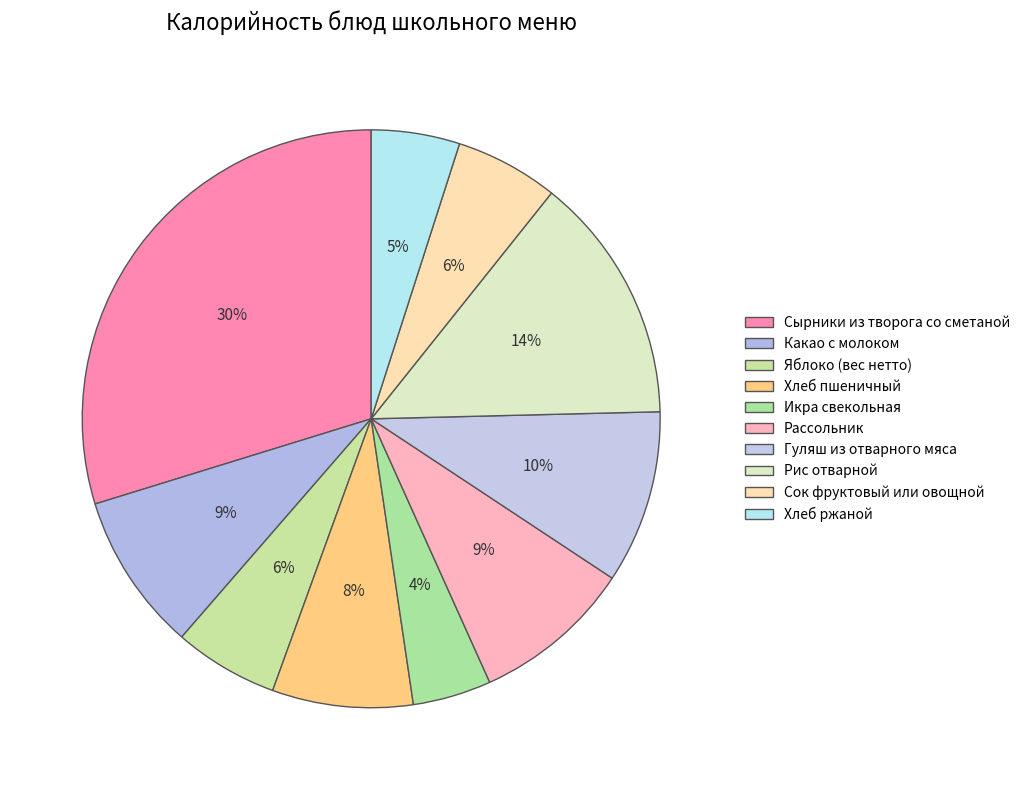

How many slices are in this pie chart?

10